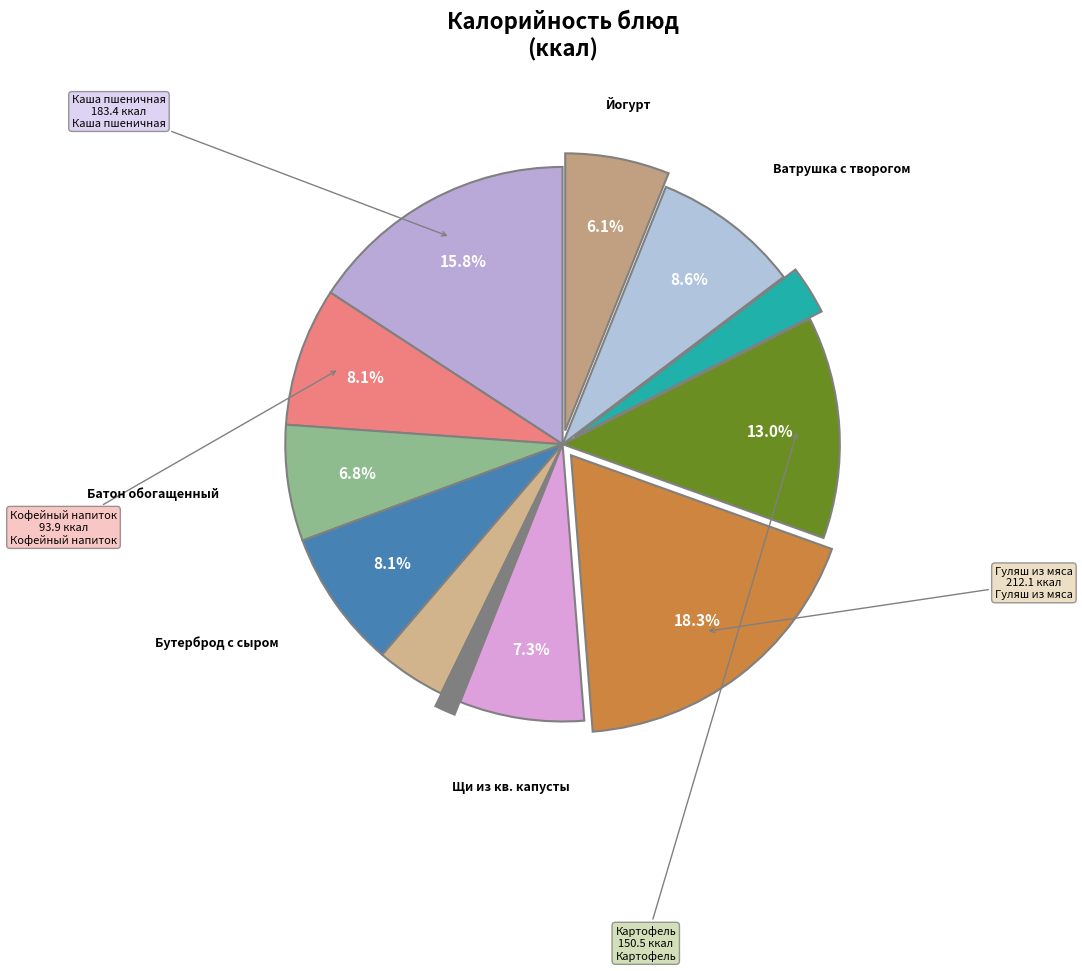

Rank the categories by value from highest to lowest.

Гуляш из отварного мяса, Каша пшеничная жидкая с маслом сливочным, Картофель отварной, Ватрушка с творогом, Кофейный напиток с молоком, Бутерброд с сыром, Щи из квашенной капусты, Батон обогащенный, Йогурт в индивидуальной упаковке, Груша, Чай с сахаром, Огурец свежий